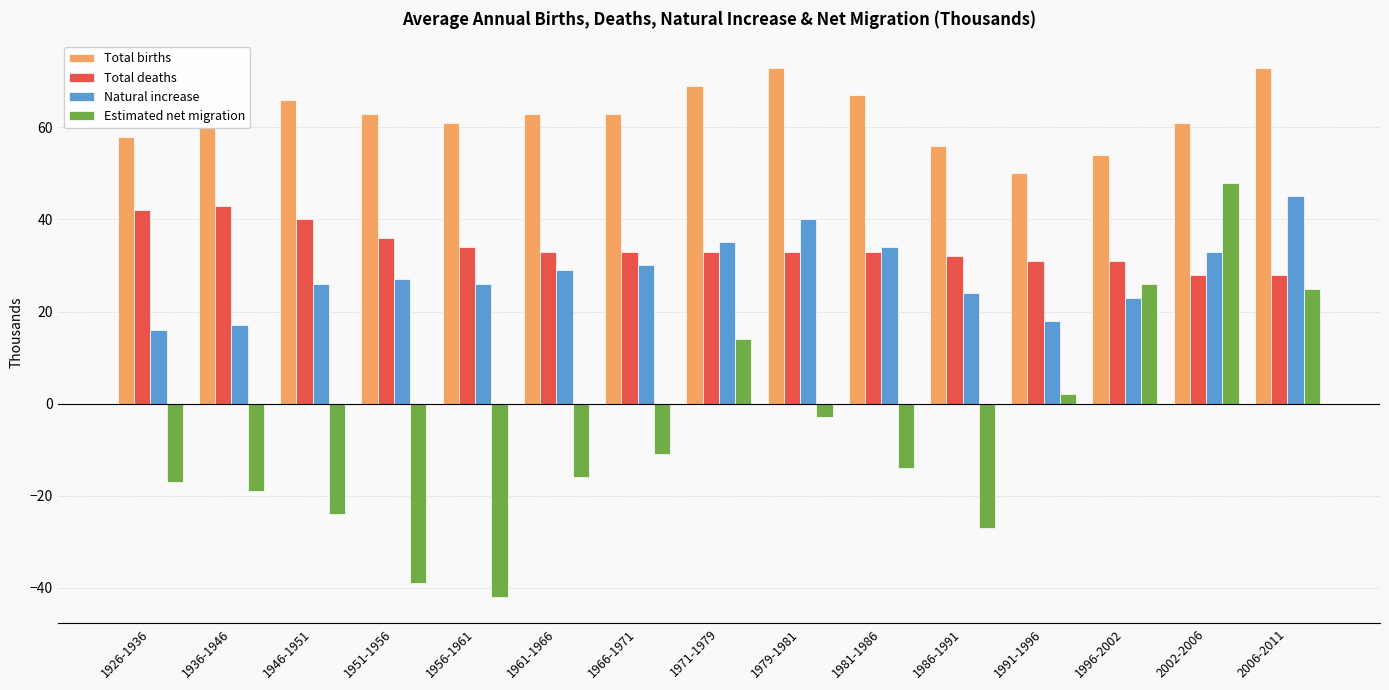

How many bars are there in each group?

4